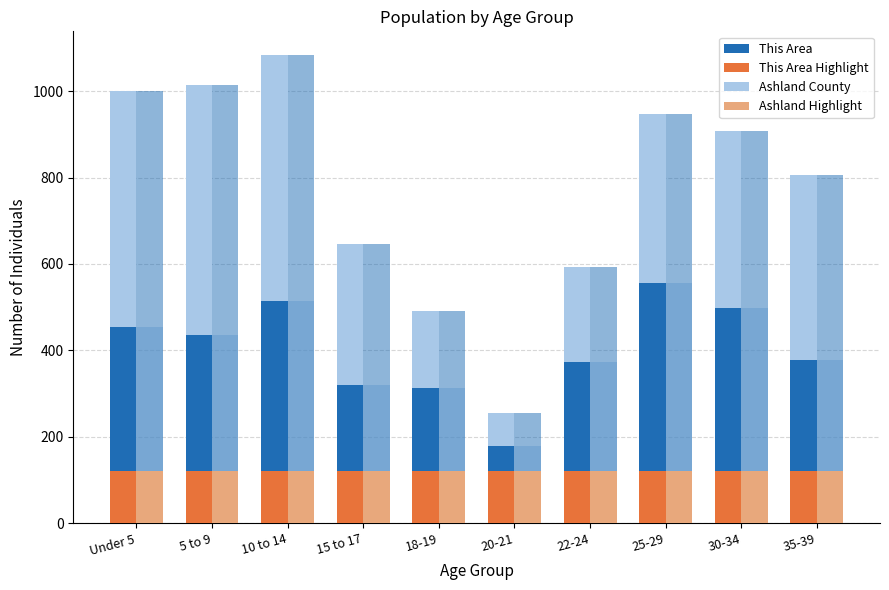

At how many categories does at least one series exceed 500?

8